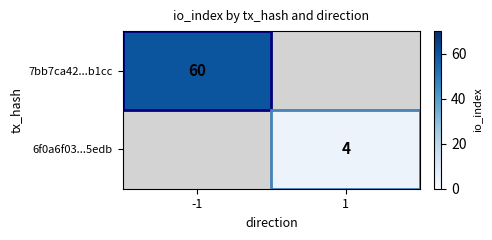

Is it true that 7bb7ca42...b1cc equals 60 at -1?

True